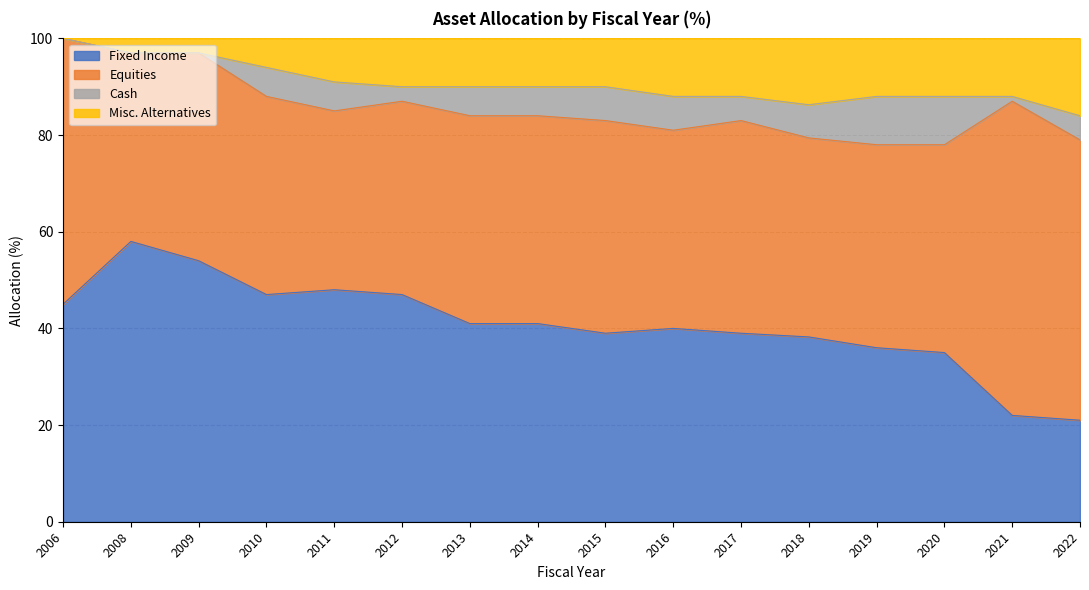

What is the total value across all series at 2022?

100.0